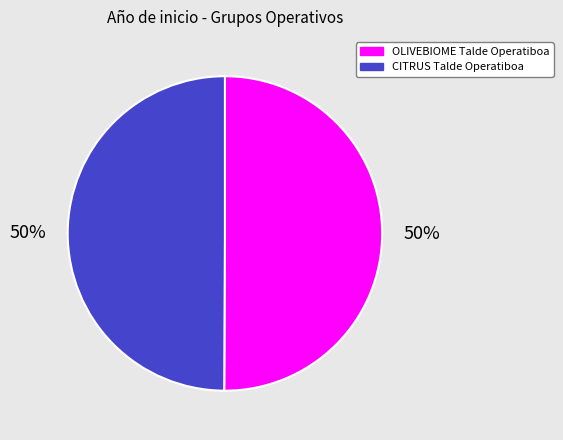

To the nearest percent, what percentage of the pie is OLIVEBIOME Talde Operatiboa?

50%